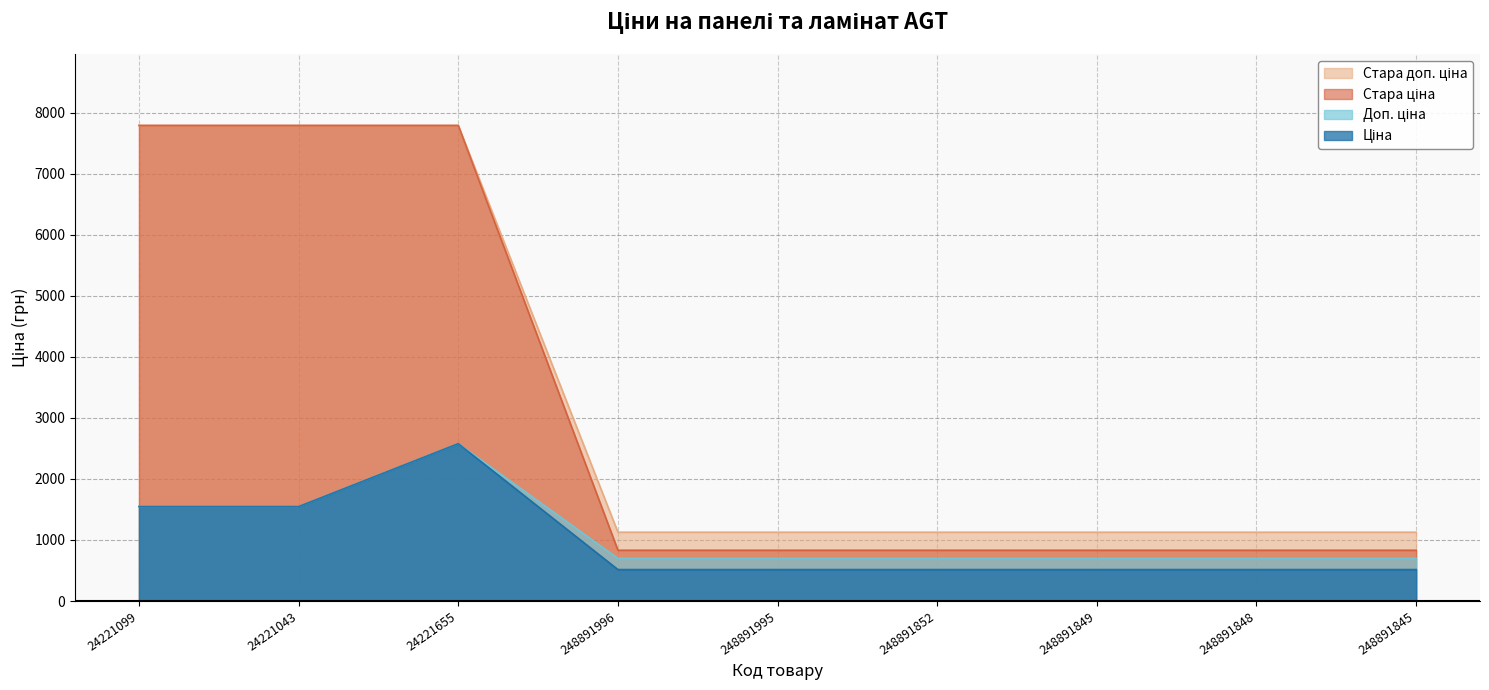

True or false: Доп. ціна has more than 2 interior local peaks.

False